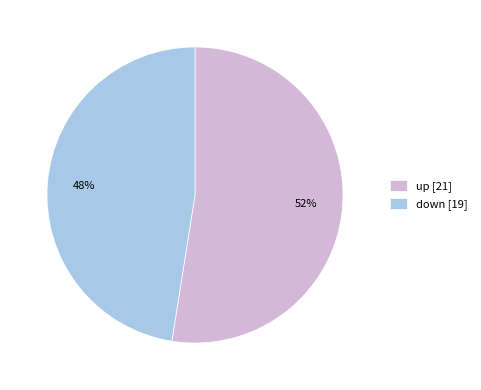

How many slices are in this pie chart?

2